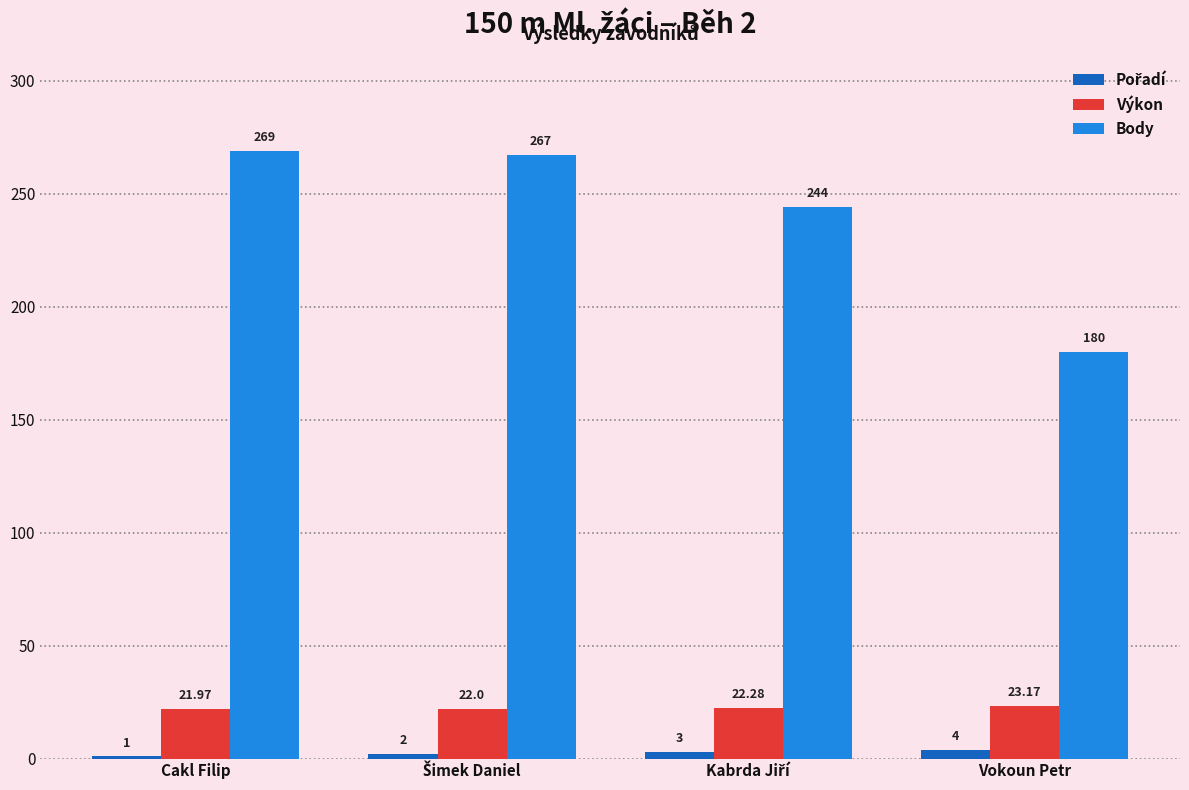

How many bars are there in total?

12